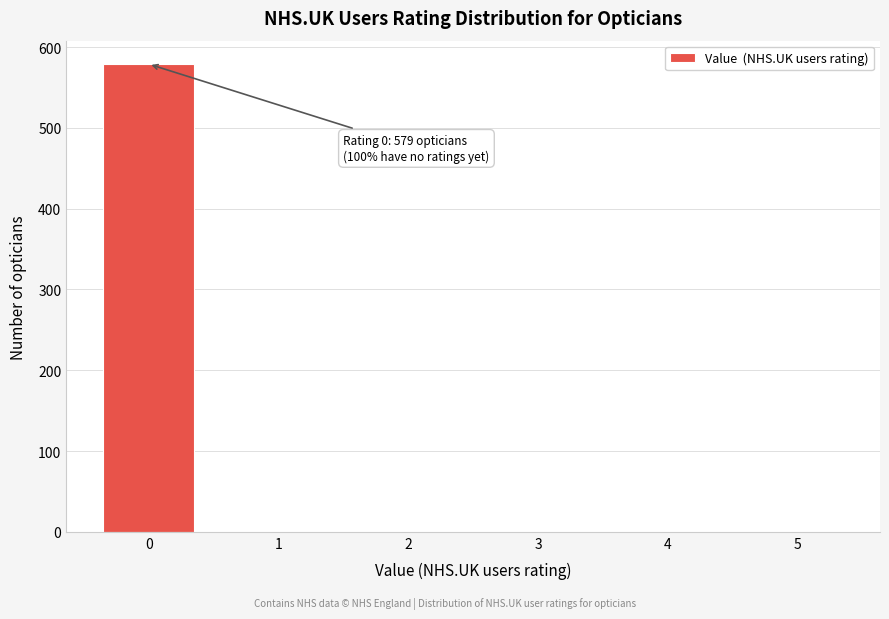

Reading right to left, what are all the values shown in this chart?

5=0	4=0	3=0	2=0	1=0	0=579